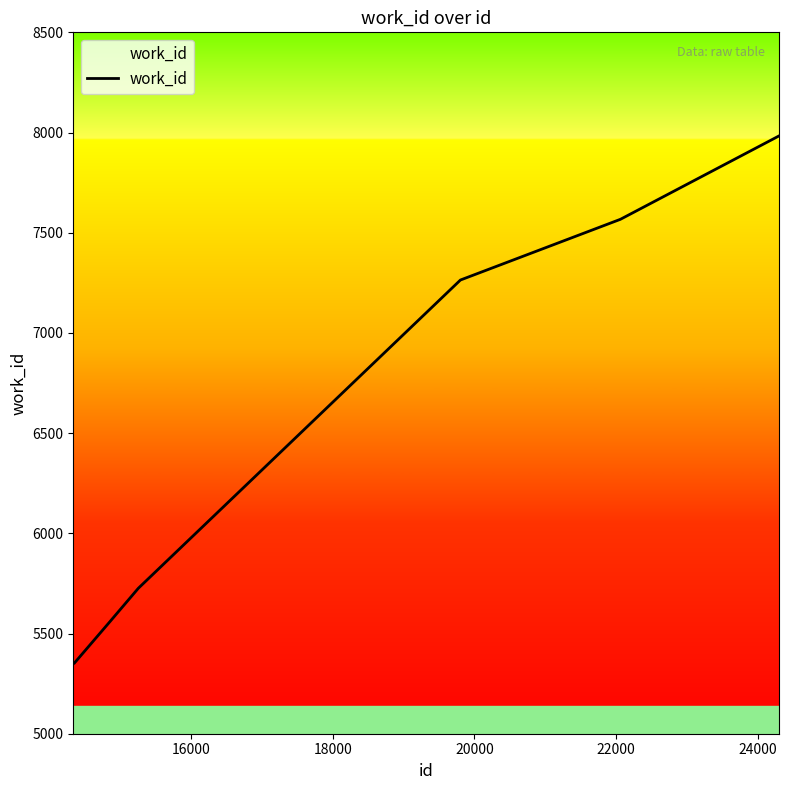

What is the difference between the maximum and minimum values?

2633